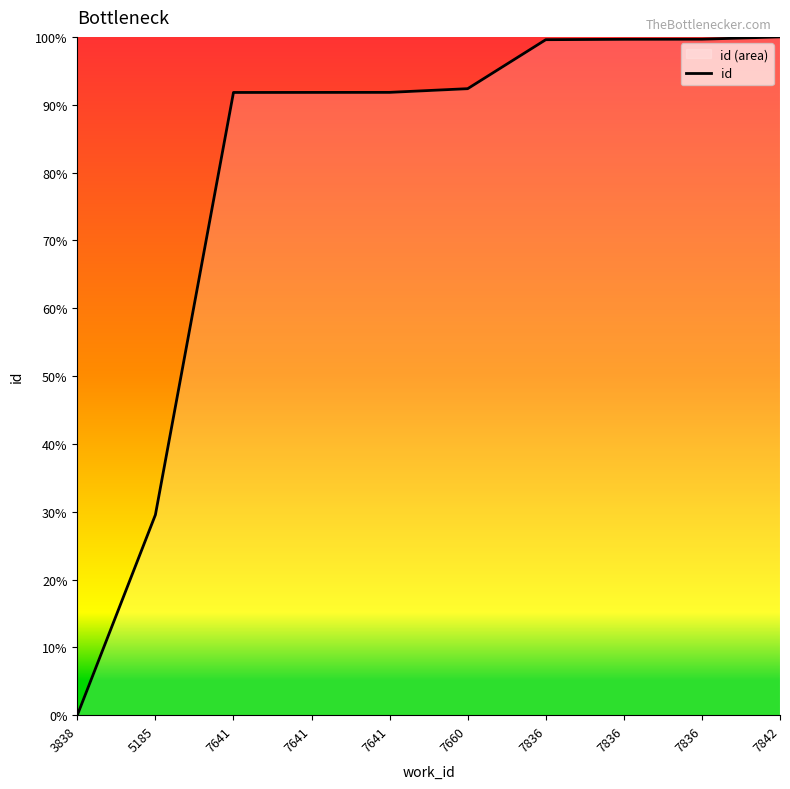

At which label does the data first exceed 92?

7660